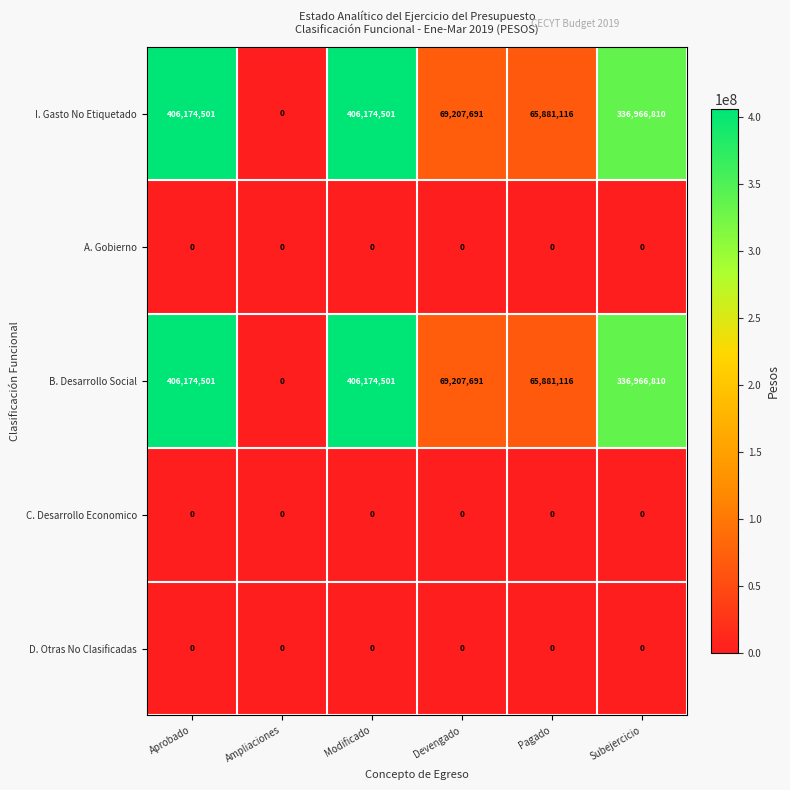

What is the difference between the I. Gasto No Etiquetado values at Ampliaciones and Aprobado?

406174501